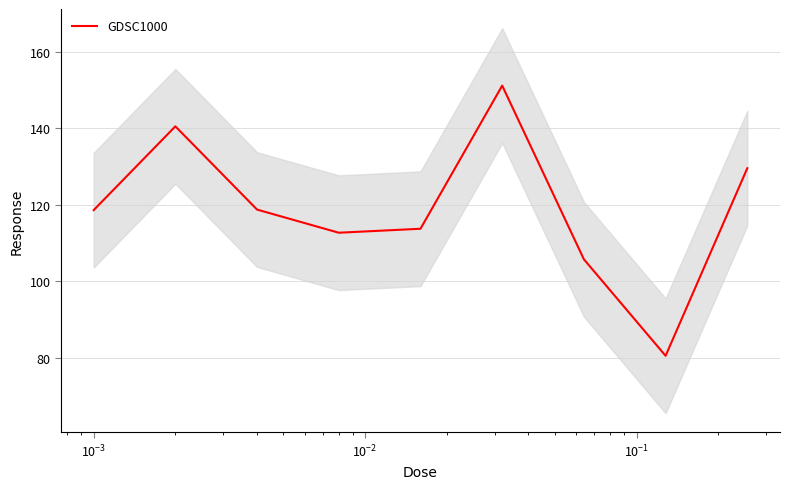

Reading left to right, list all the values displayed in this chart.

118.5	140.5	118.7	112.6	113.7	151.1	105.7	80.5	129.5